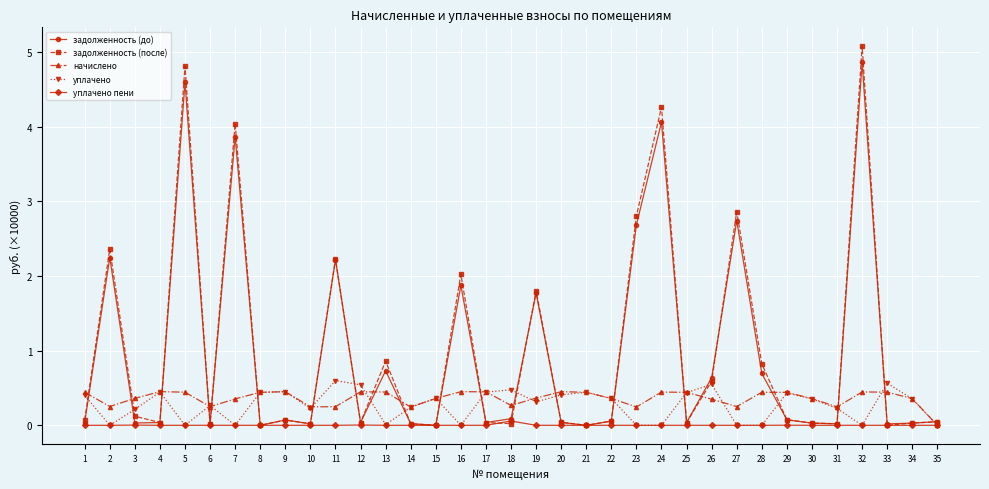

At which label does задолженность (до) reach its peak?

32